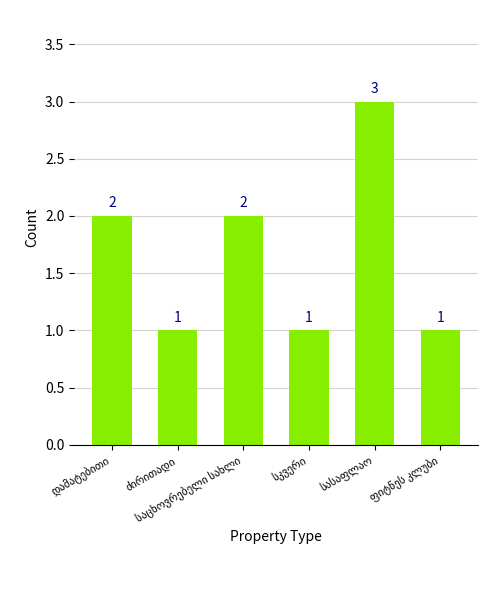

What is the value of the 4th bar from the left?

1